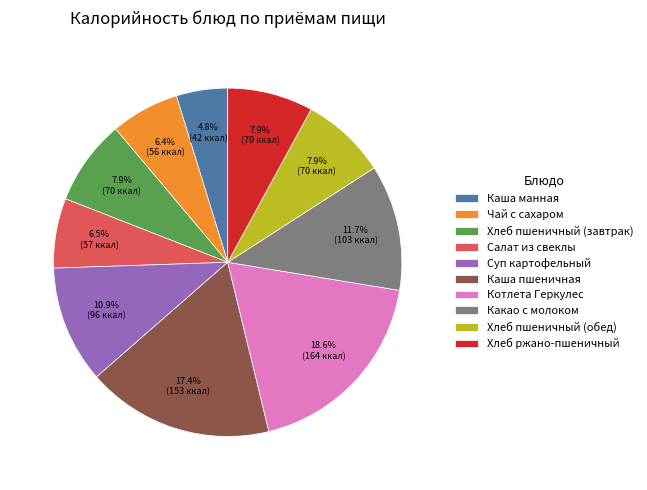

Is it true that Какао с молоком is 2% of the pie?

False